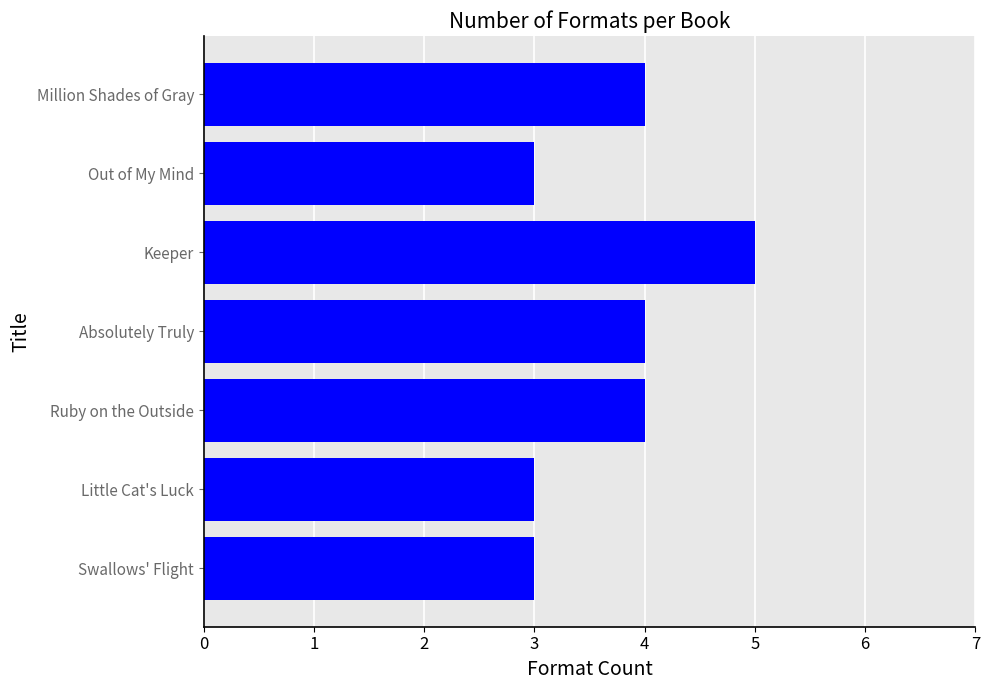

How many data points are less than 4?

3